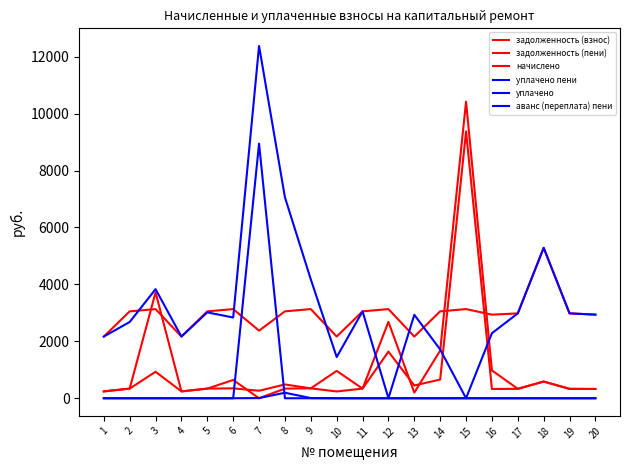

What is the difference between the maximum and minimum values in the задолженность (пени) series?

10418.2